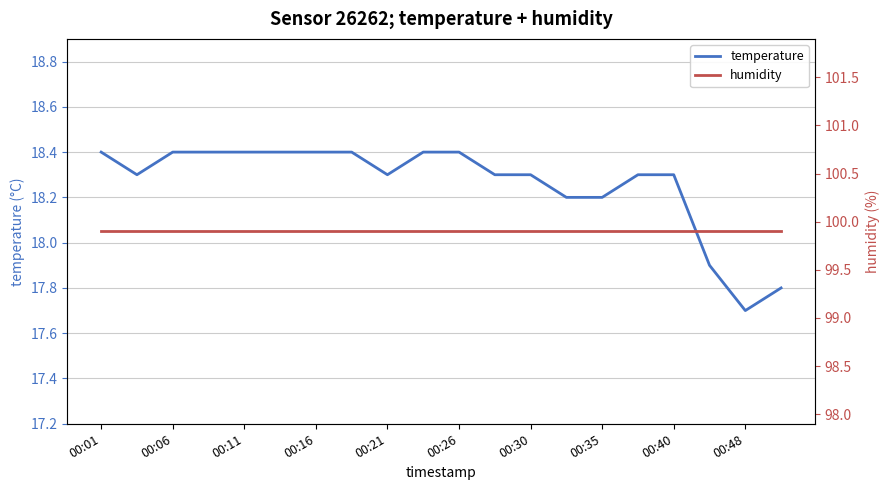

List the series in order of their peak value, highest first.

humidity, temperature